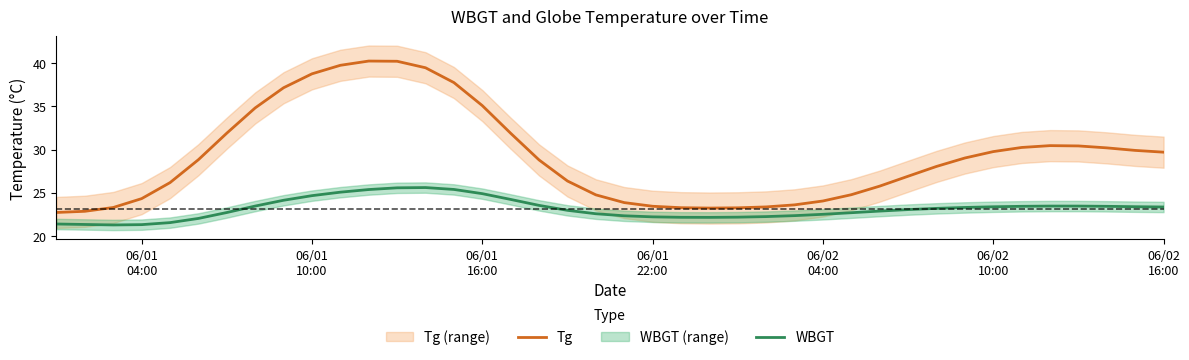

True or false: Tg and WBGT intersect in this chart.

False